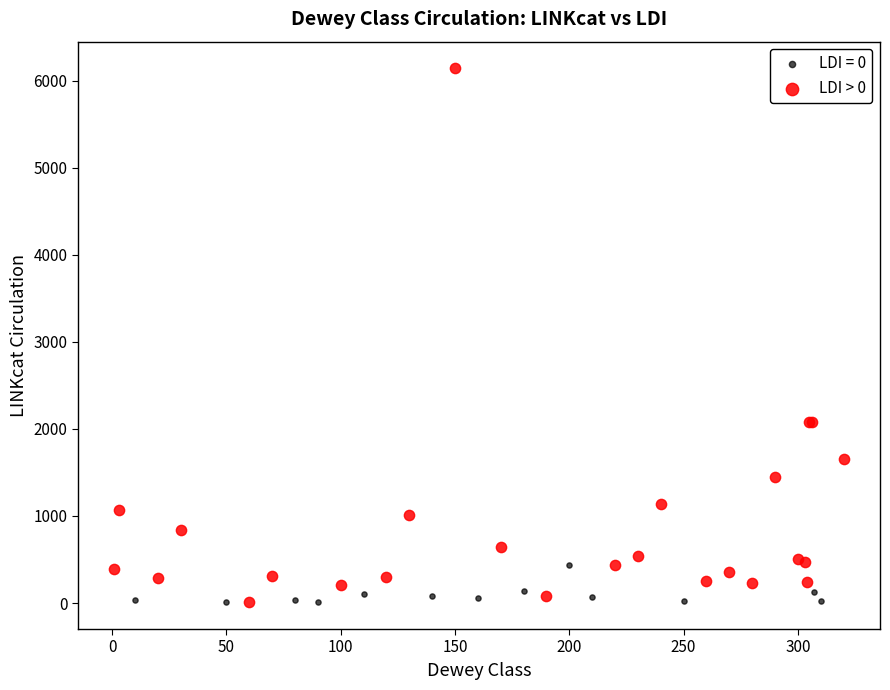

Which series reaches the maximum Y coordinate?

LDI > 0